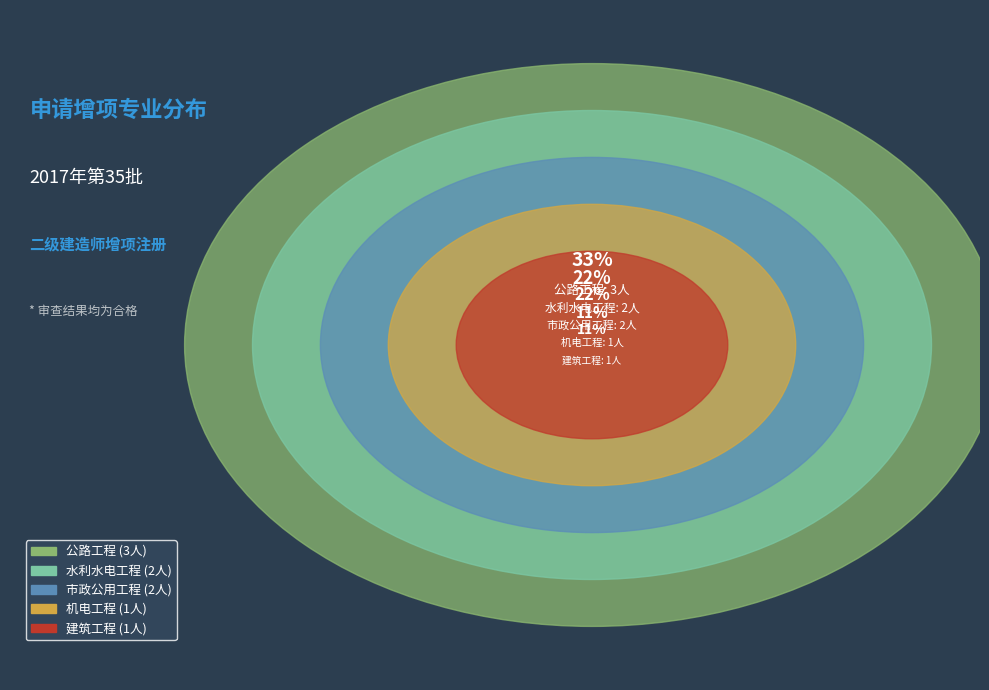

Which slice is the largest?

公路工程